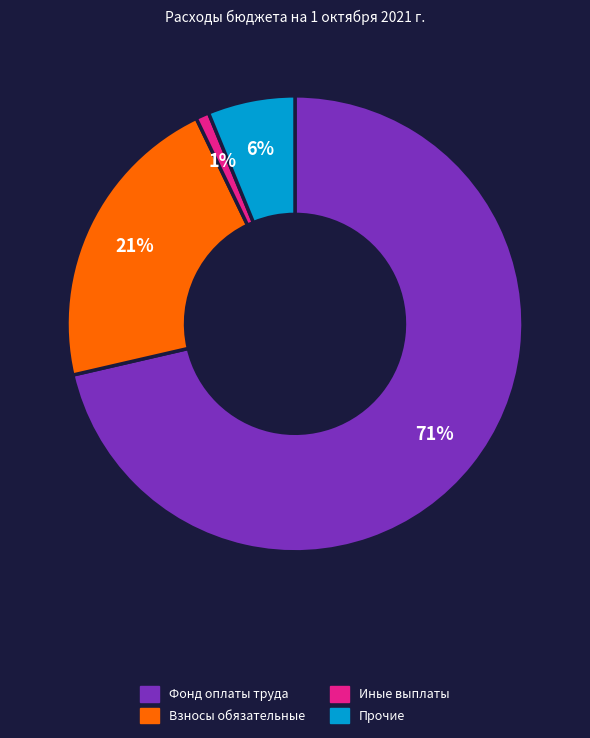

Count the number of slices in the pie.

4